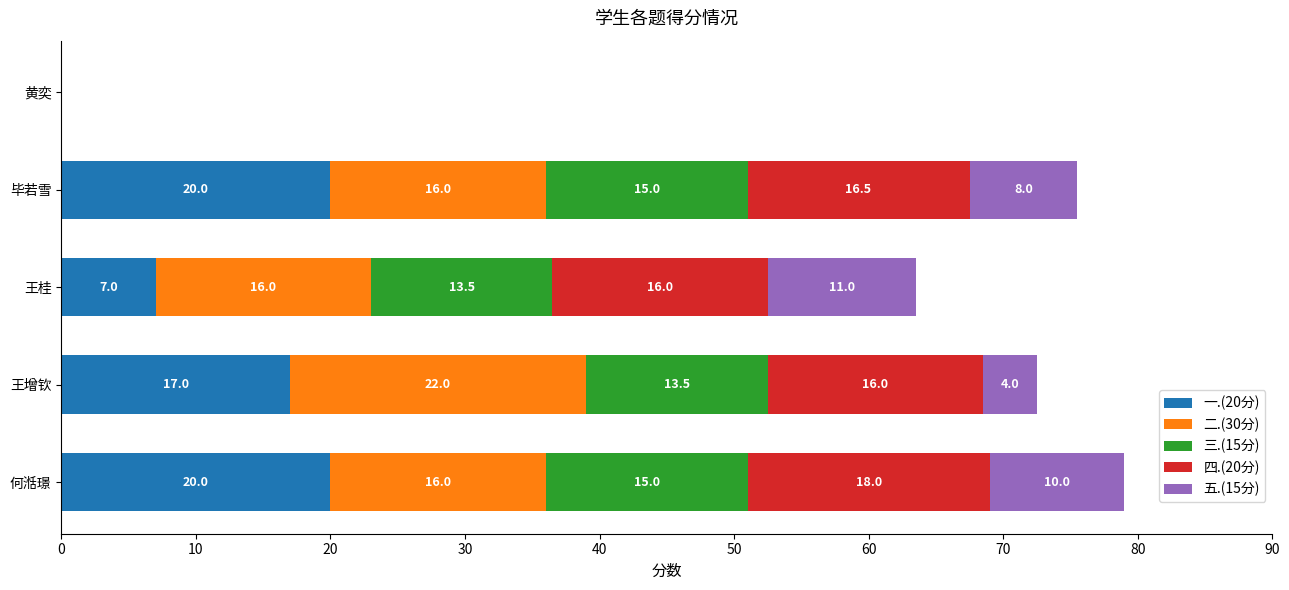

At which category is the sum across all series the highest?

何湉璟